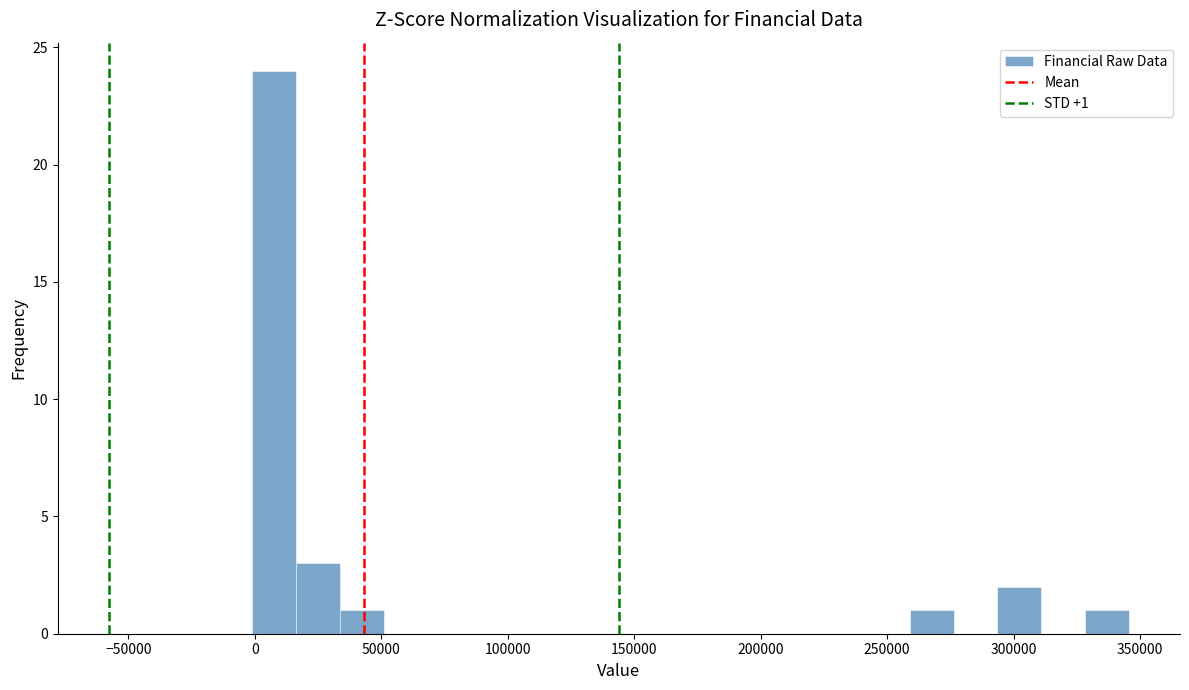

Around what value on the x-axis is the tallest bar? Give the approximate position of its centre, as read against the axis.

10000